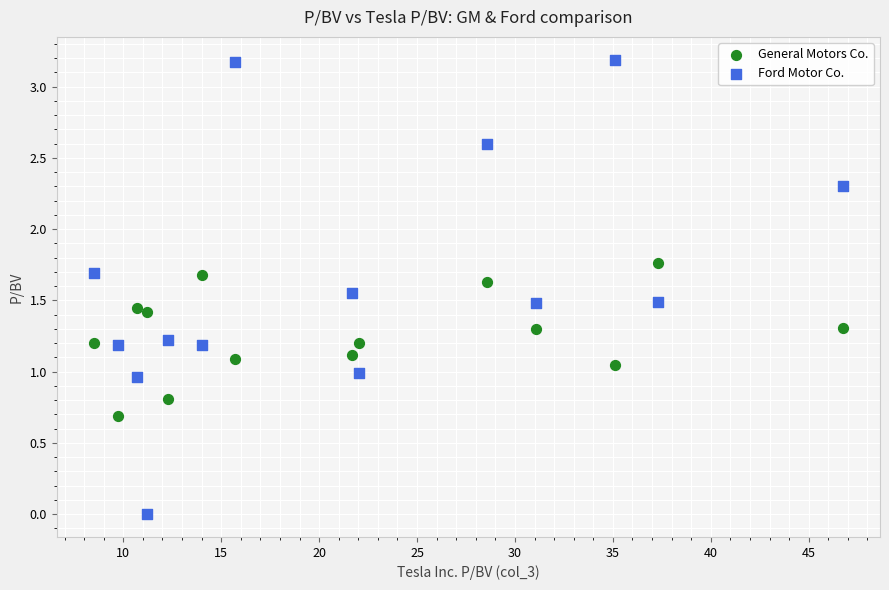

Which series has the largest Y range (max minus min)?

Ford Motor Co.